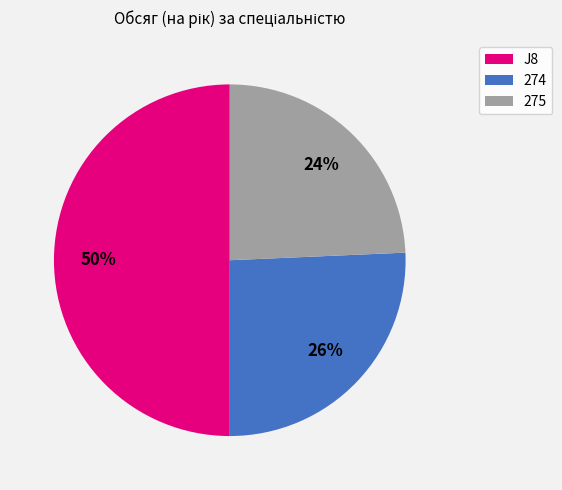

Does 274 represent more than half of the total?

No